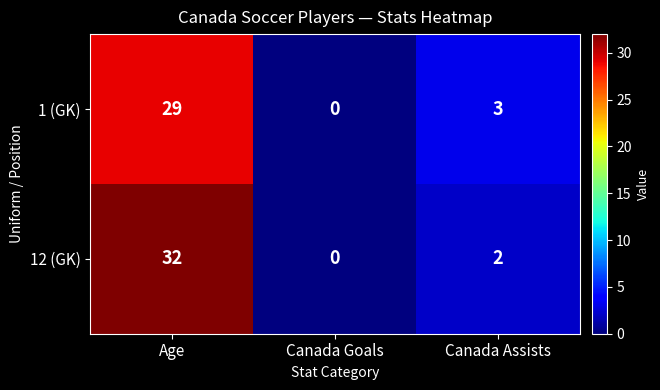

True or false: 1 (GK) has a value of 29 at Age.

True